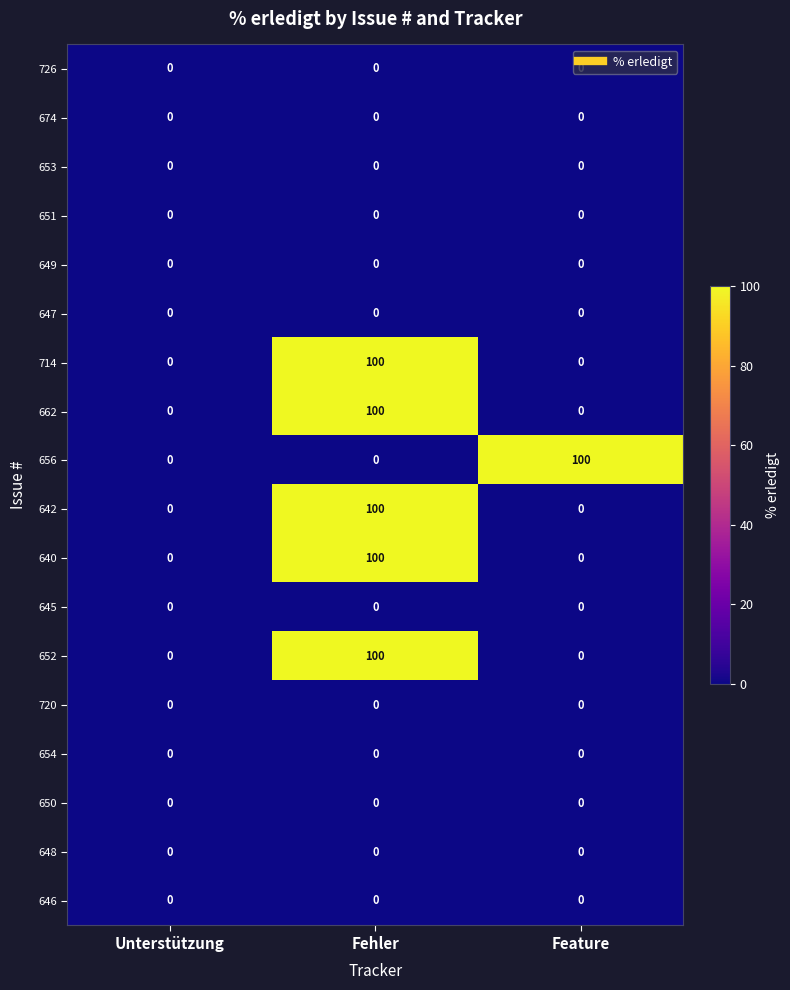

What is the difference between the 714 values at Feature and Fehler?

100